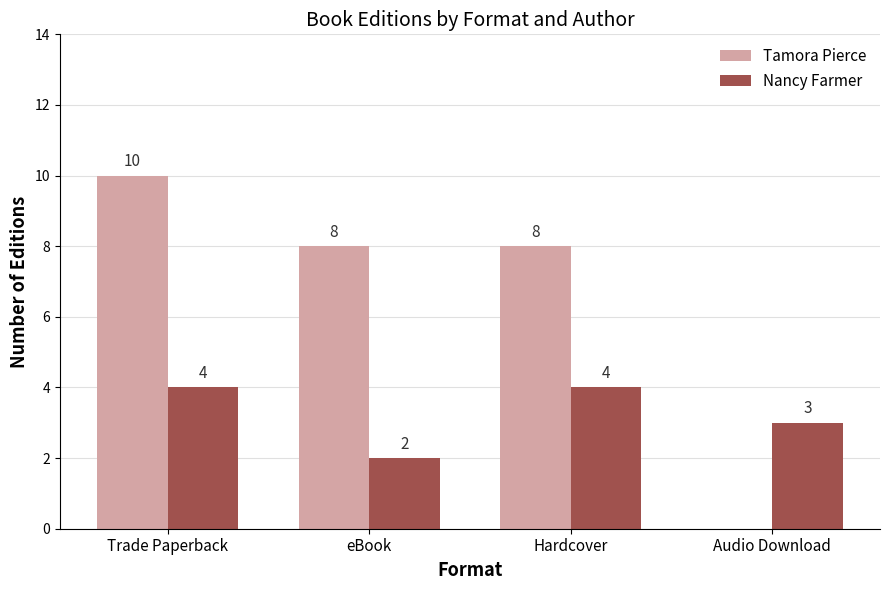

How many categories are shown in the chart?

4